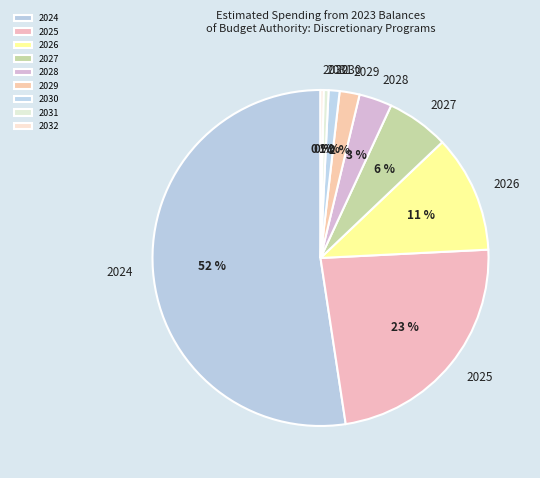

Is there a majority slice in this chart?

Yes